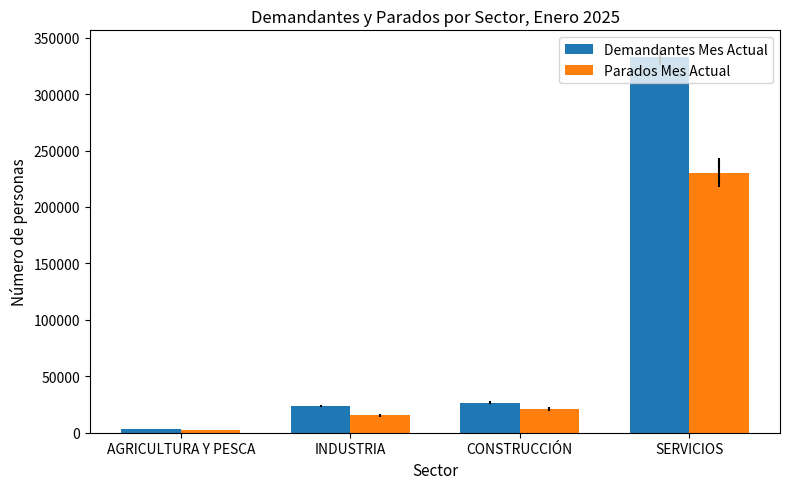

What position from the right is AGRICULTURA Y PESCA?

4